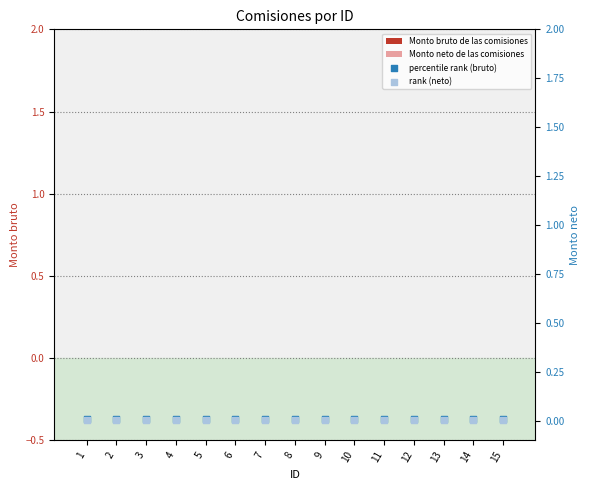

At how many categories does at least one series exceed 0?

15